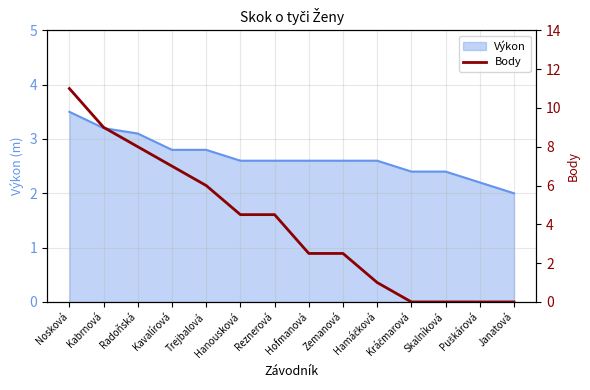

True or false: there are more than 2 points higher than both neighbors.

False